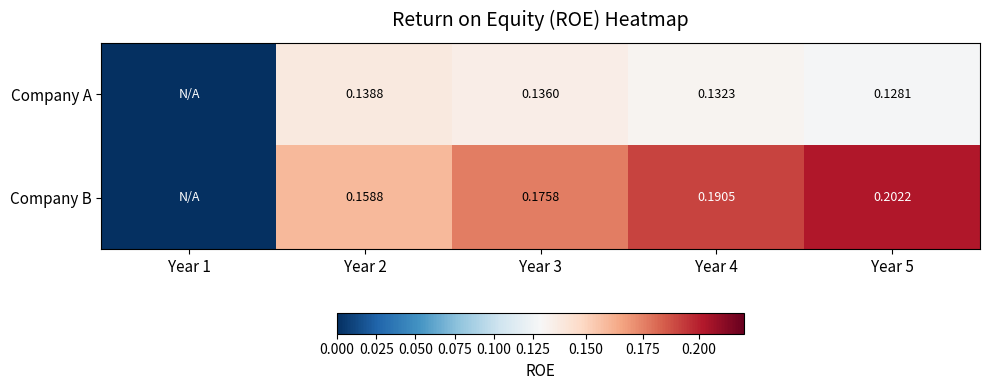

How many series are shown in this chart?

2